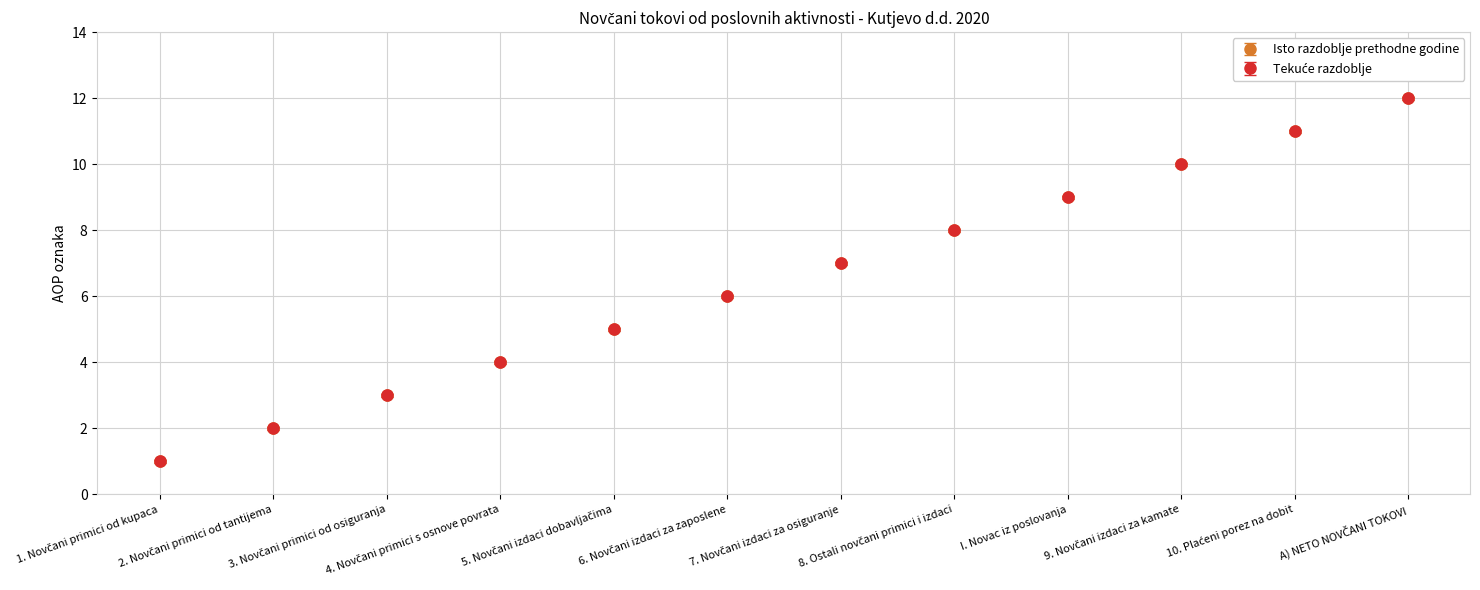

What is the maximum value shown in the chart?

12.0